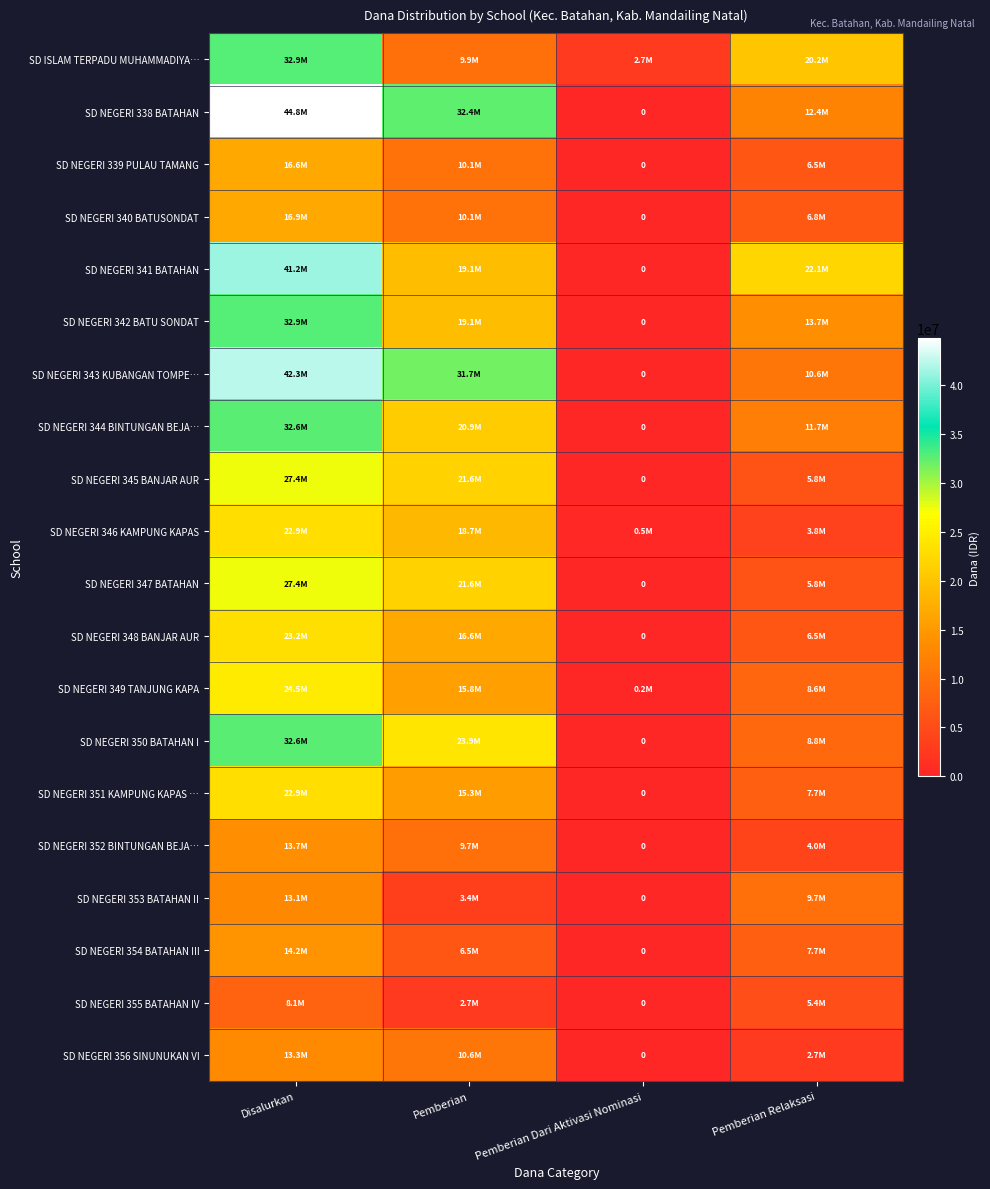

List the labels in order of SD NEGERI 349 TANJUNG KAPA value, smallest first.

Pemberian Dari Aktivasi Nominasi, Pemberian Relaksasi, Pemberian, Disalurkan